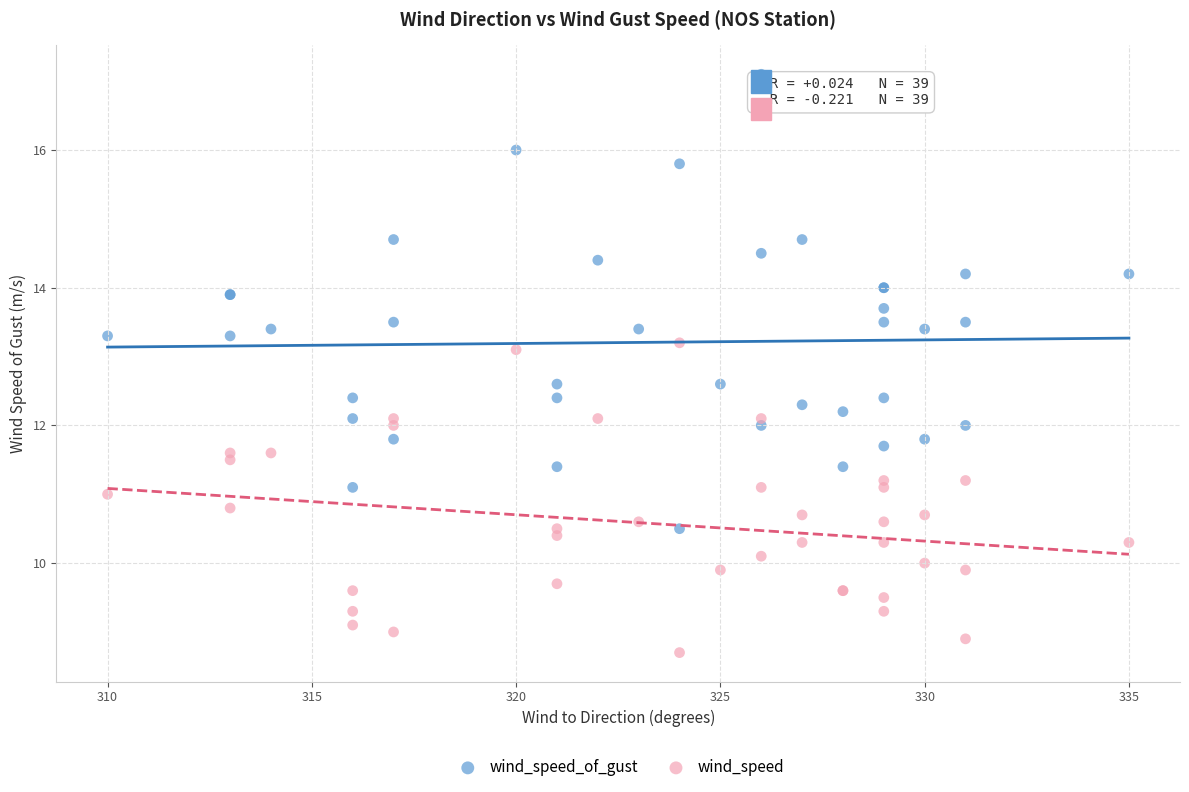

What are all the series names shown in the legend?

wind_speed_of_gust, wind_speed